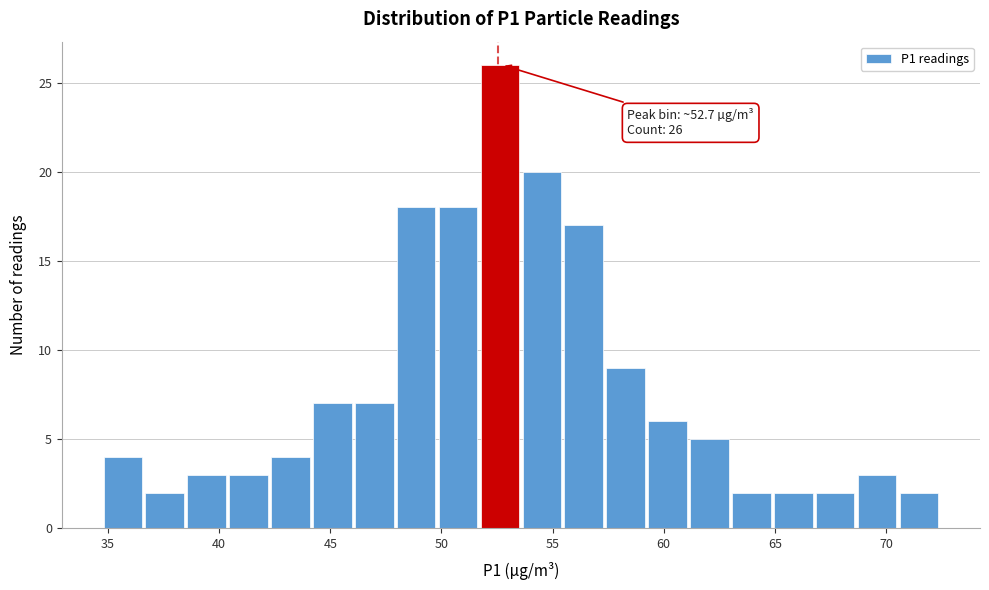

Read against the x-axis, roughly where is the centre of the tallest bar?

52.5